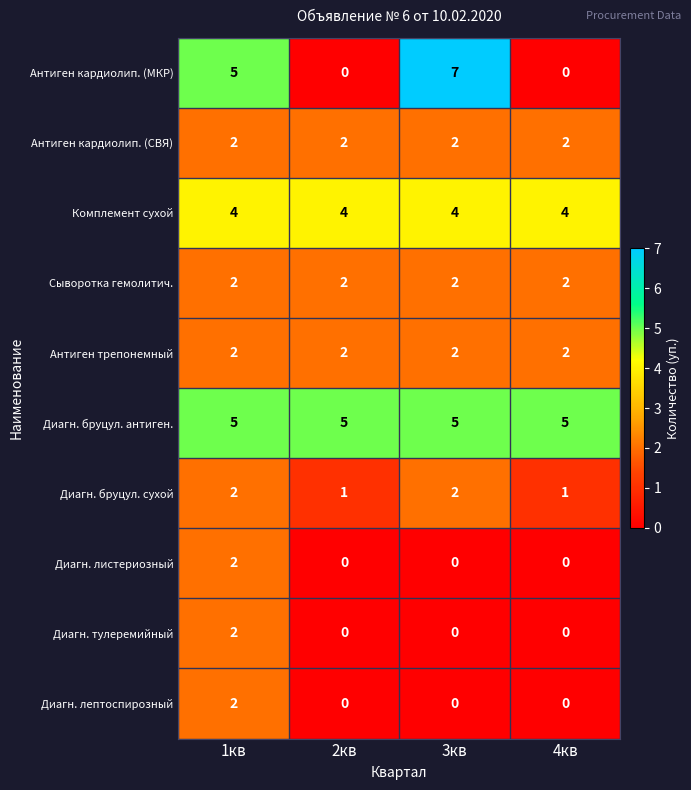

Which category has the highest value across all series?

3кв